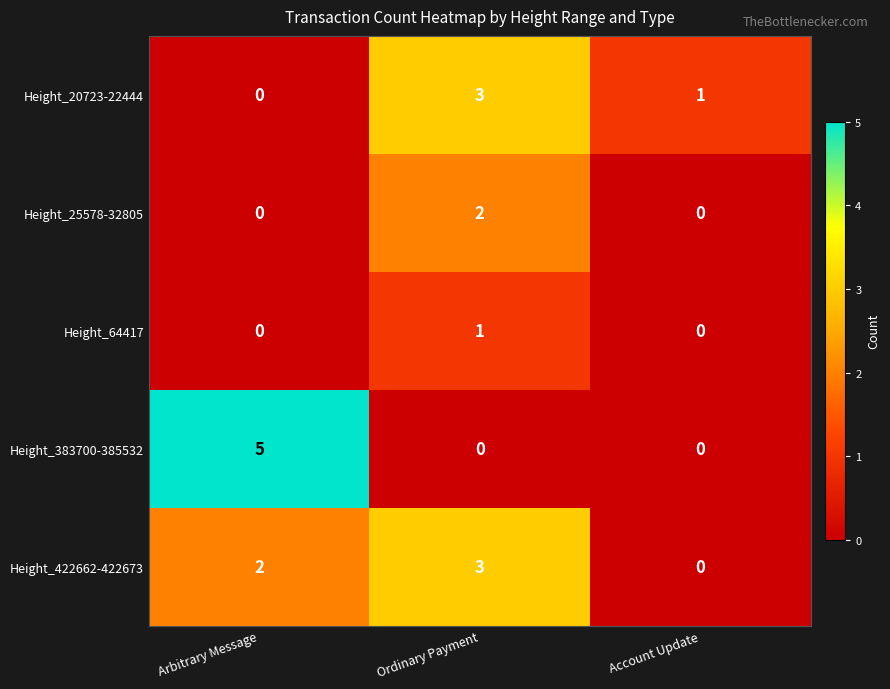

At which category is the sum across all series the highest?

Ordinary Payment